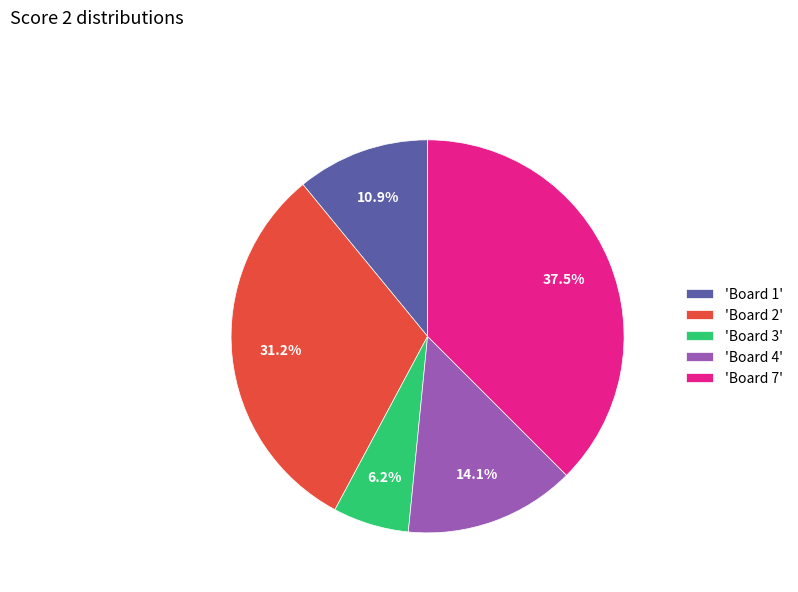

Does 'Board 4' represent more than half of the total?

No